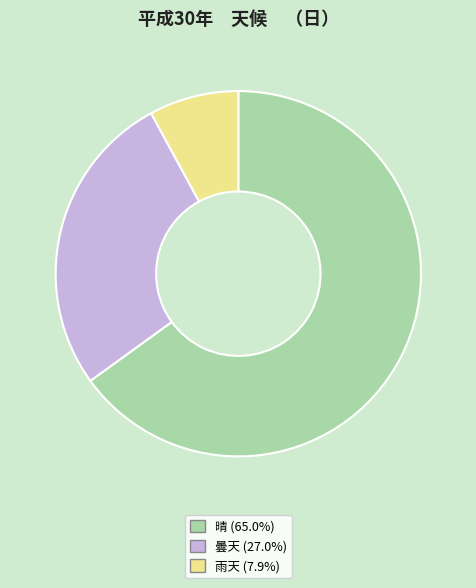

Is there a majority slice in this chart?

Yes